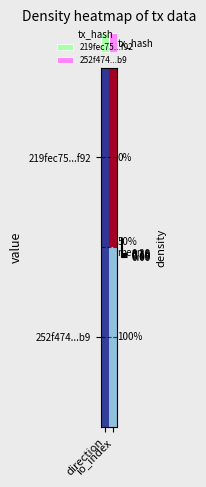

Which label corresponds to the smallest value in the chart?

direction